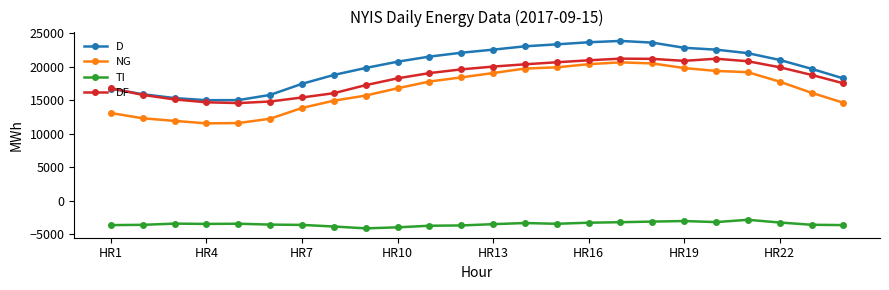

Does the chart display data point markers on the line(s)?

Yes